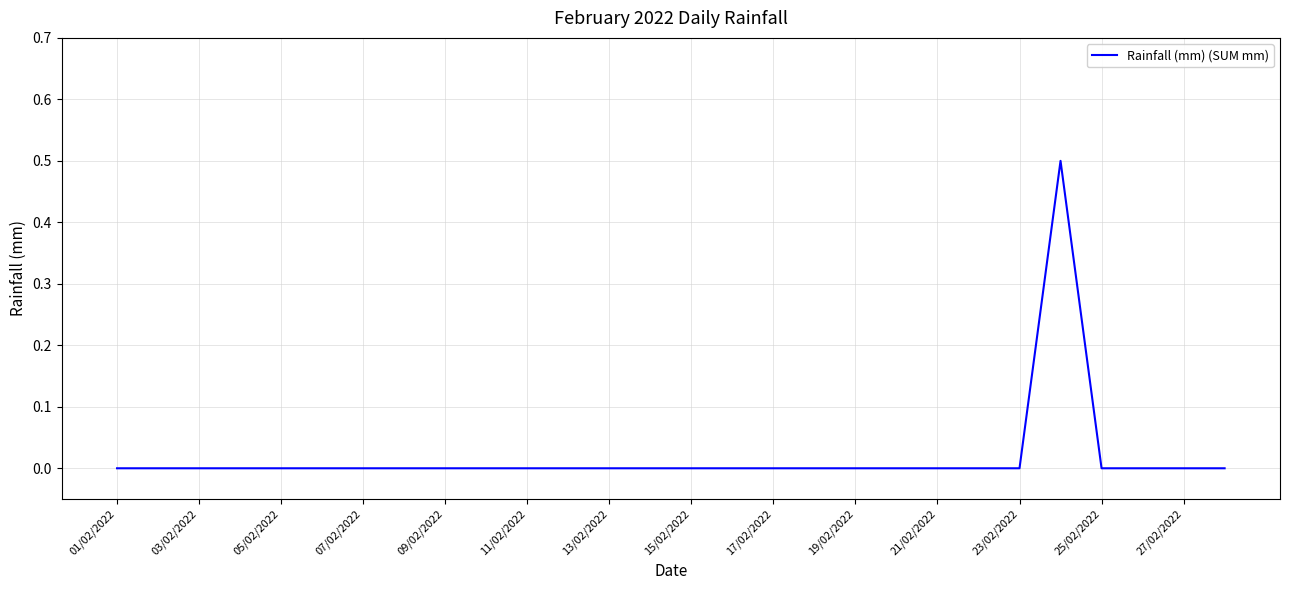

What is the greatest value displayed?

0.5